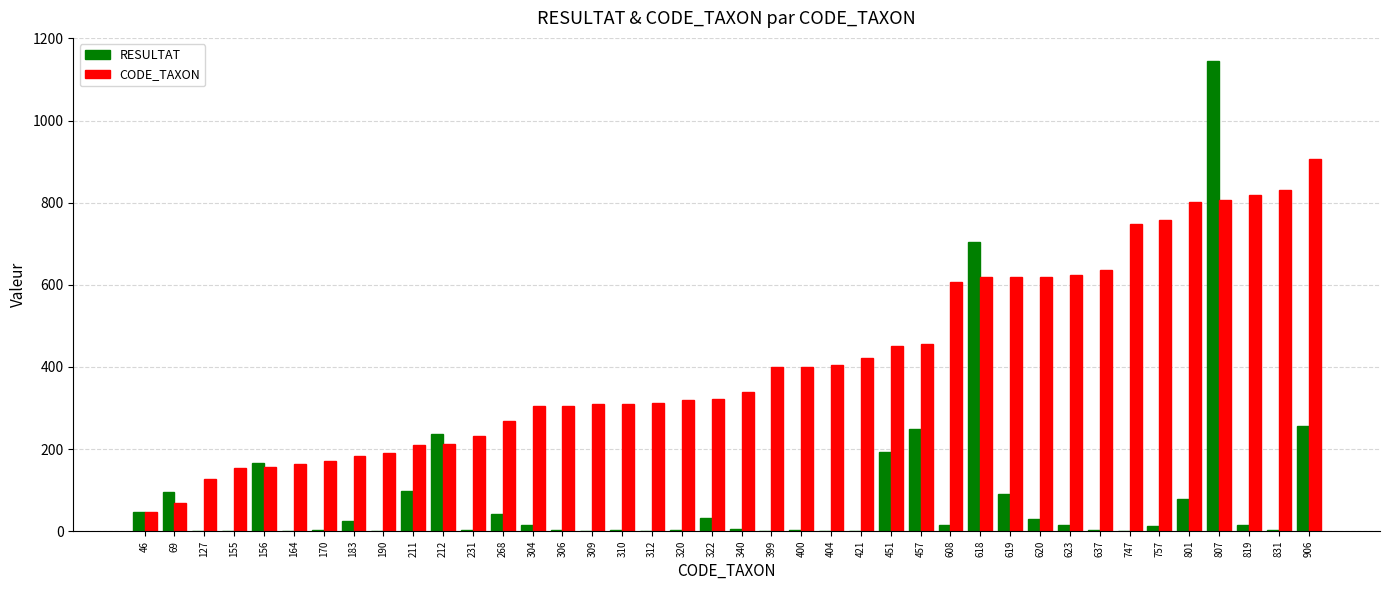

How many distinct data groups are displayed?

2